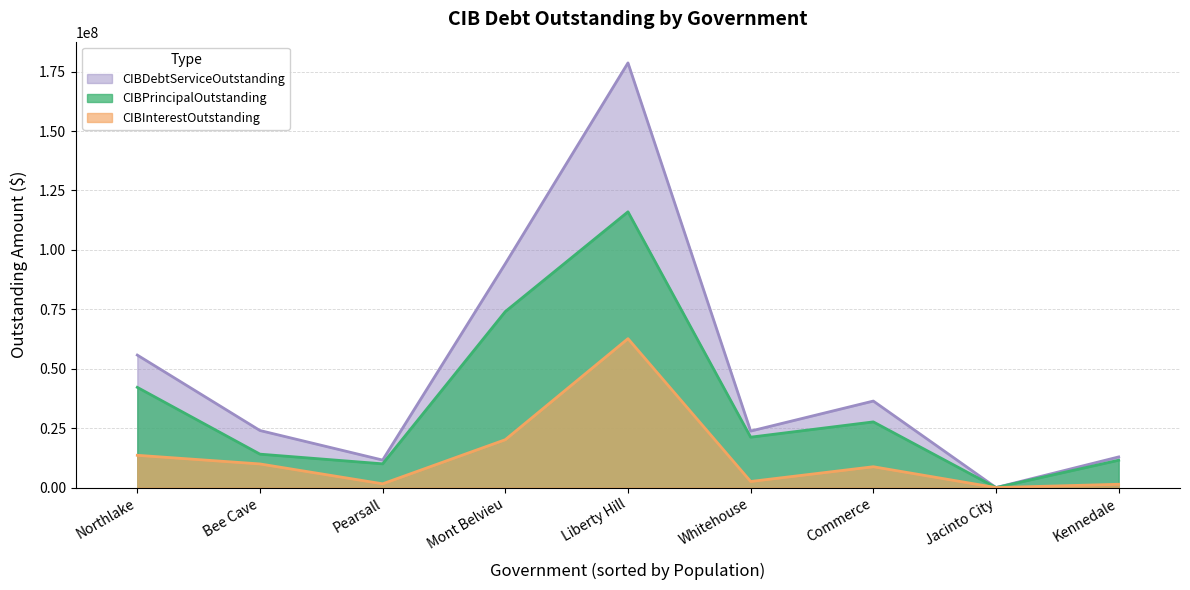

Where is the first local maximum for CIBDebtServiceOutstanding?

Liberty Hill